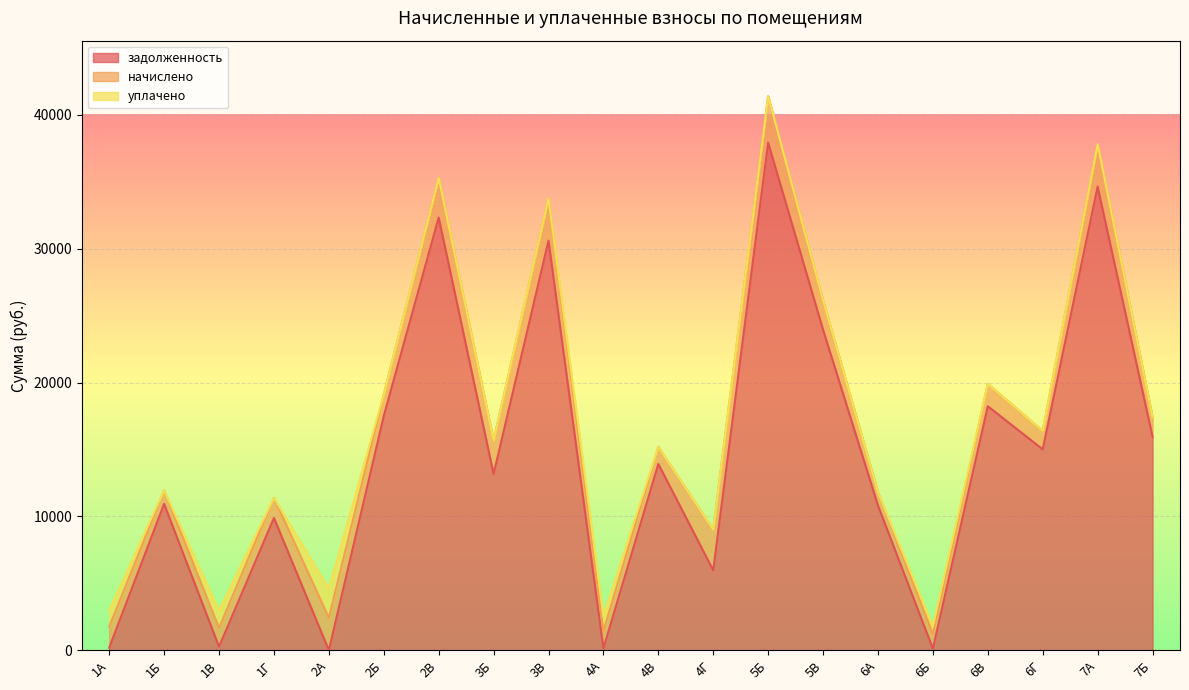

Between 2В and 3В, which series saw the biggest shift?

задолженность